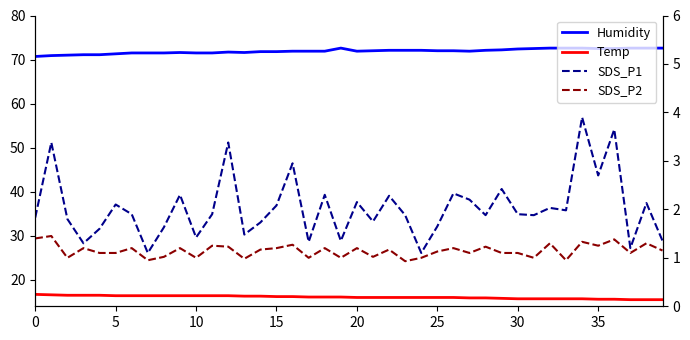

At which category does the chart reach its minimum across all series?

23